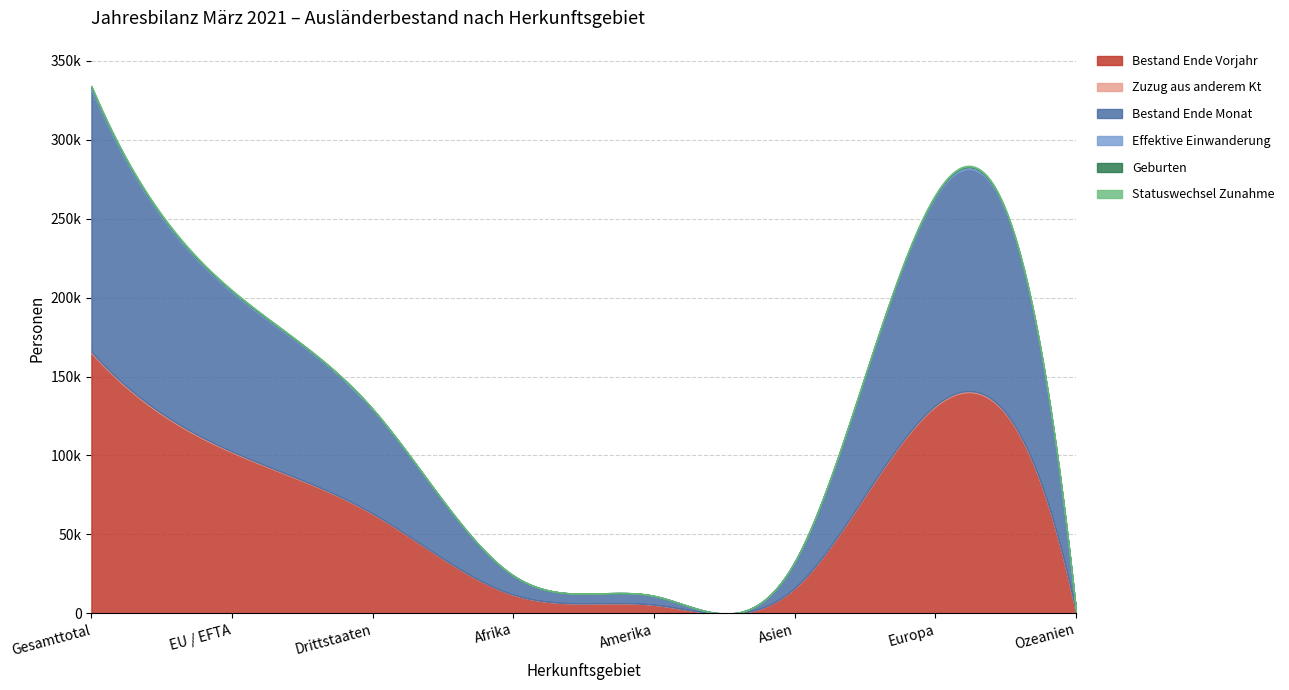

What is the highest value of the Bestand Ende Vorjahr series?

164978